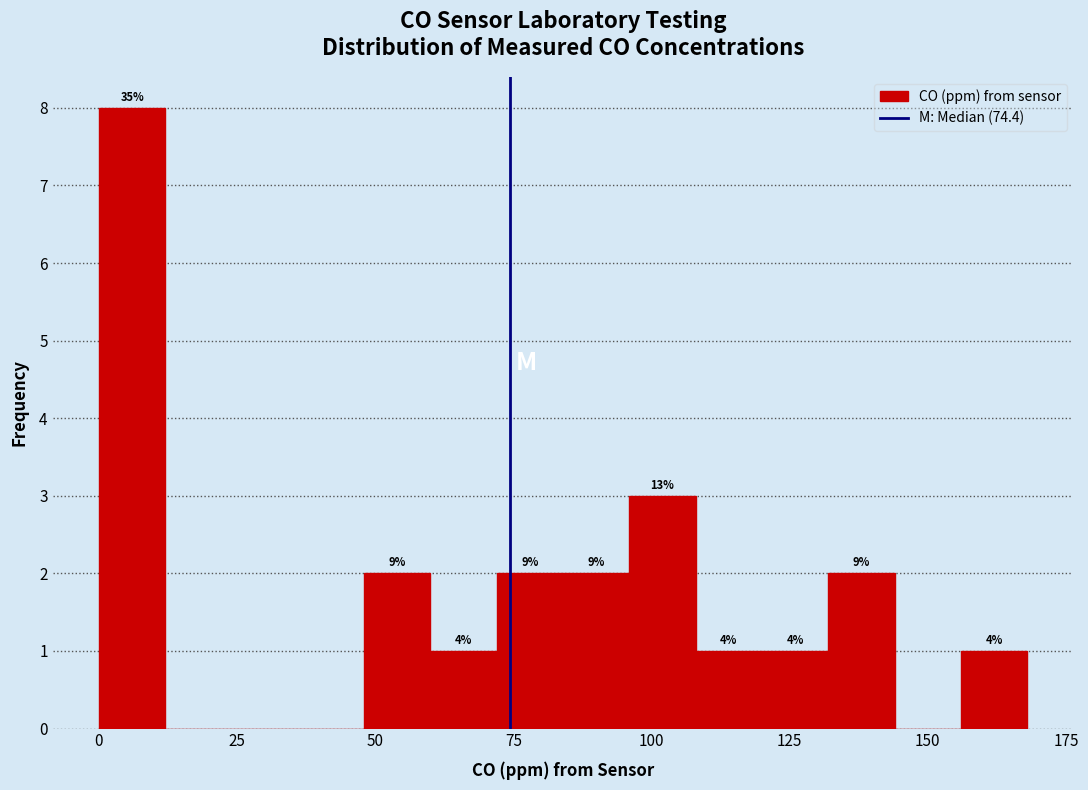

Around what value on the x-axis is the tallest bar? Give the approximate position of its centre, as read against the axis.

5